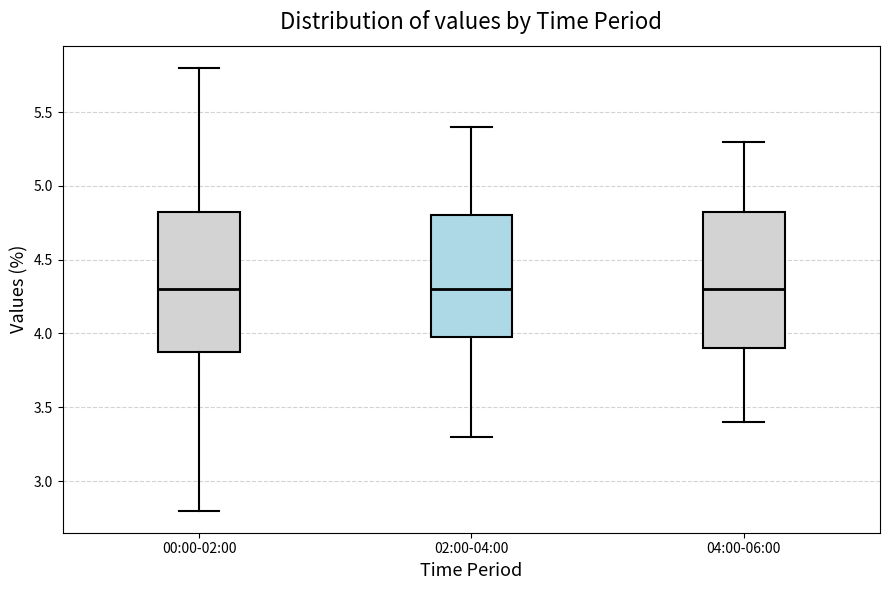

Where does the upper whisker of the box for 04:00-06:00 end on the y-axis? The values are not printed on the chart, so give them approximately, as read against the axis.

5.30